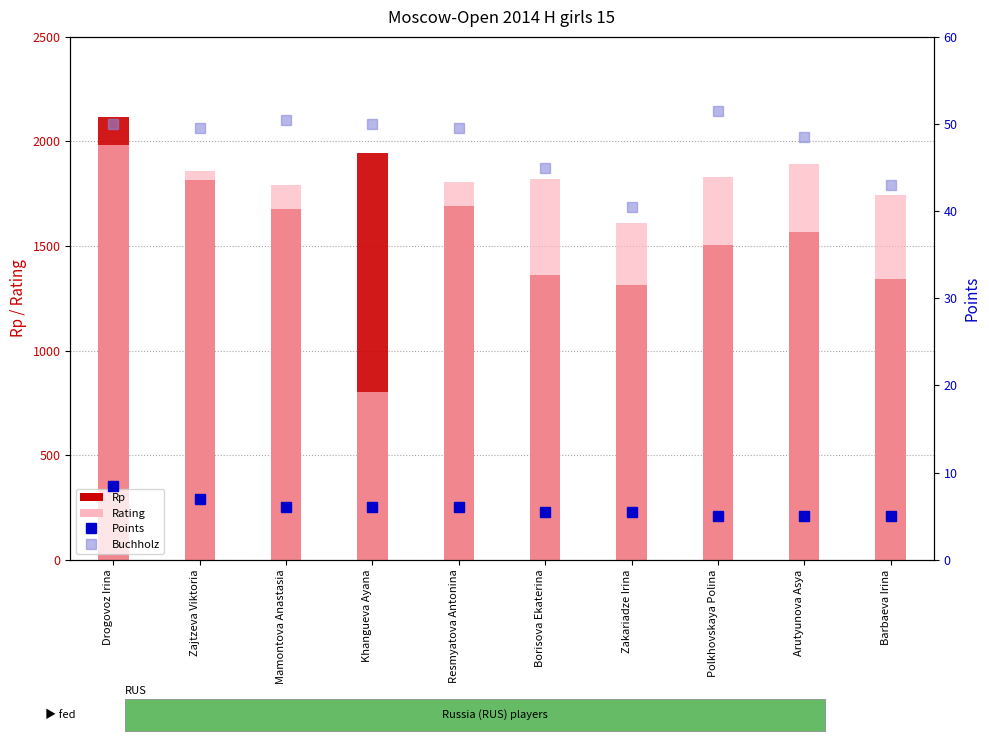

At which category does the chart reach its peak across all series?

Drogovoz Irina